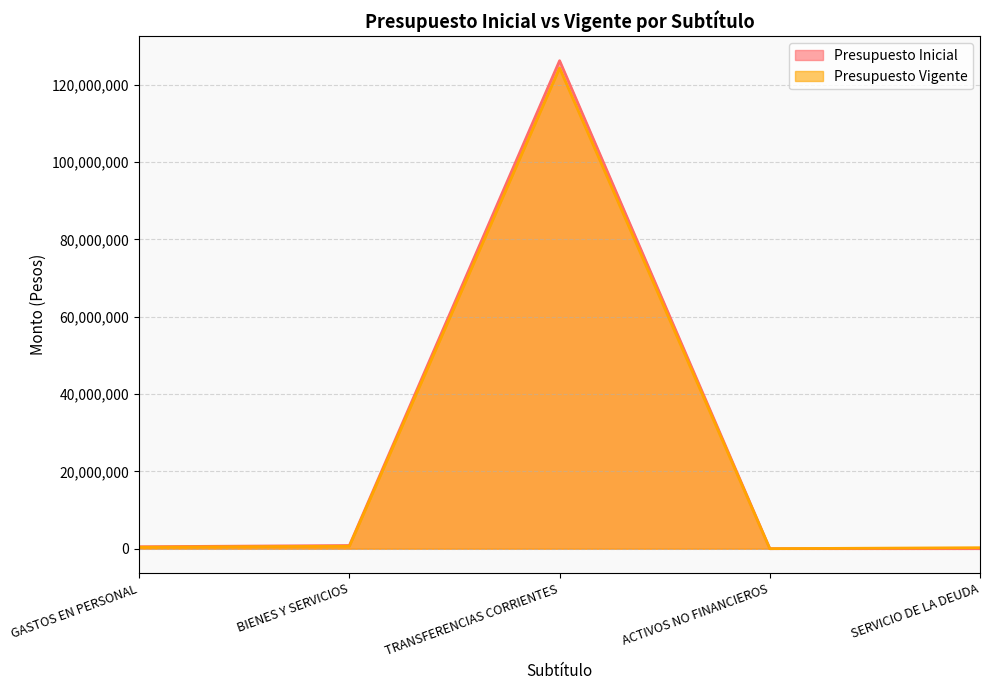

Is the value of Presupuesto Inicial at TRANSFERENCIAS CORRIENTES greater than the value of Presupuesto Vigente at SERVICIO DE LA DEUDA?

Yes